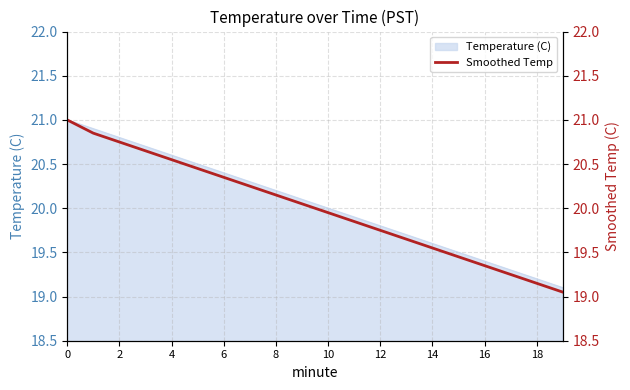

Is it true that Temperature (C) equals 31.9 at 2?

False